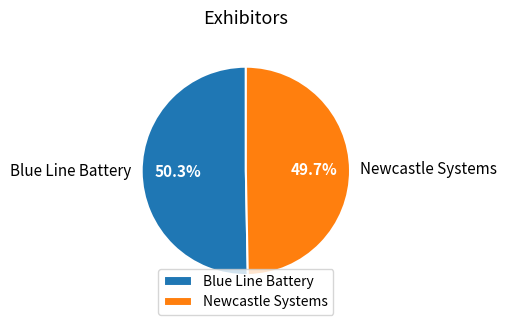

How much of the chart is everything except Newcastle Systems?

50.3%